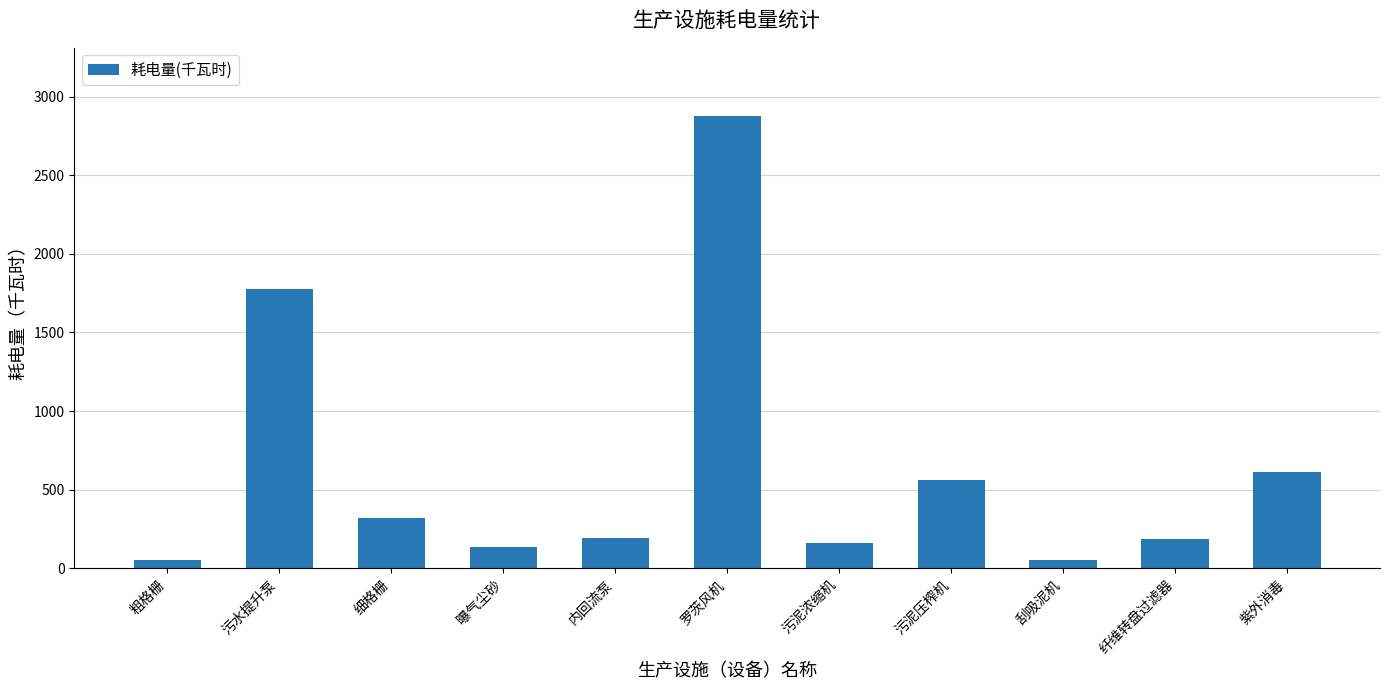

What is the greatest value displayed?

2880.0